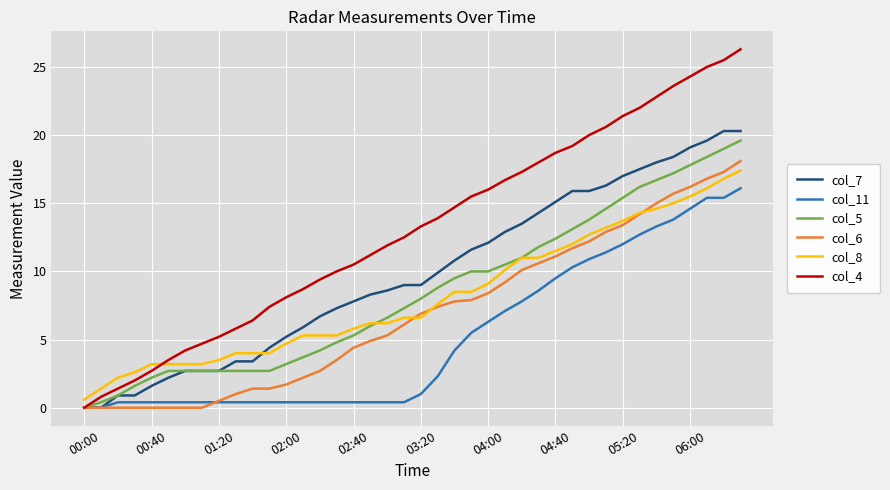

True or false: col_8 and col_11 intersect in this chart.

False